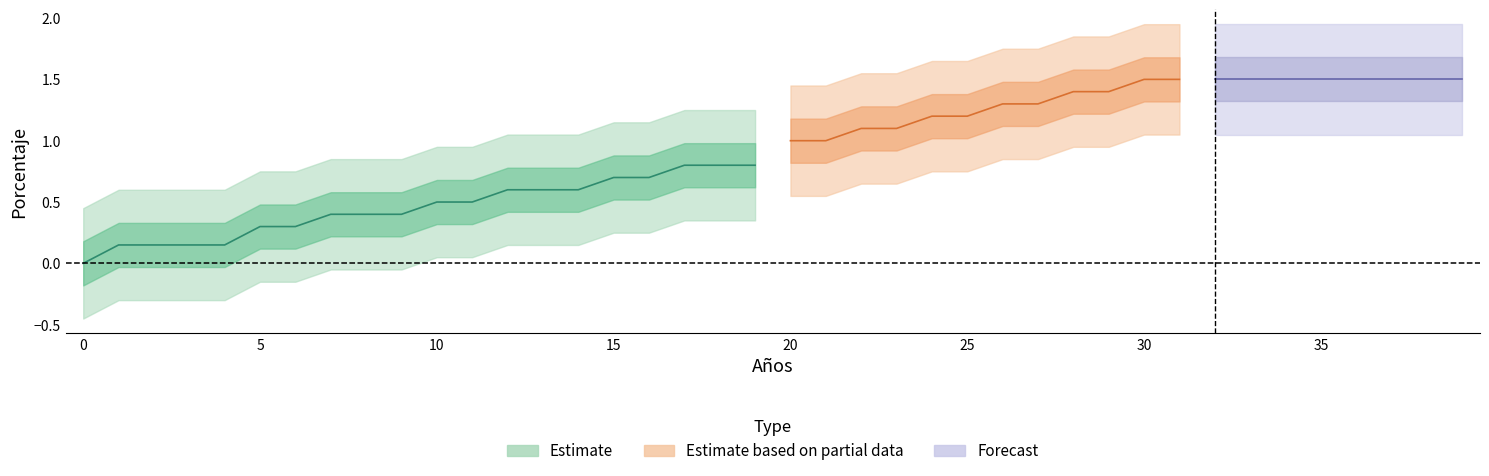

What is the average value?

0.9